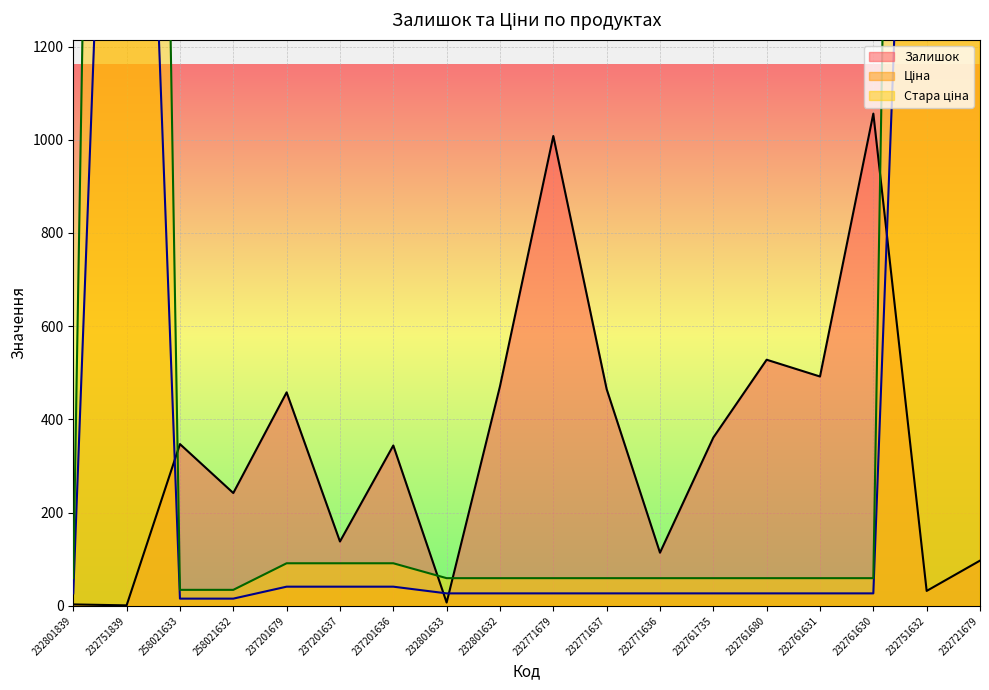

At which category does the chart reach its peak across all series?

232751839